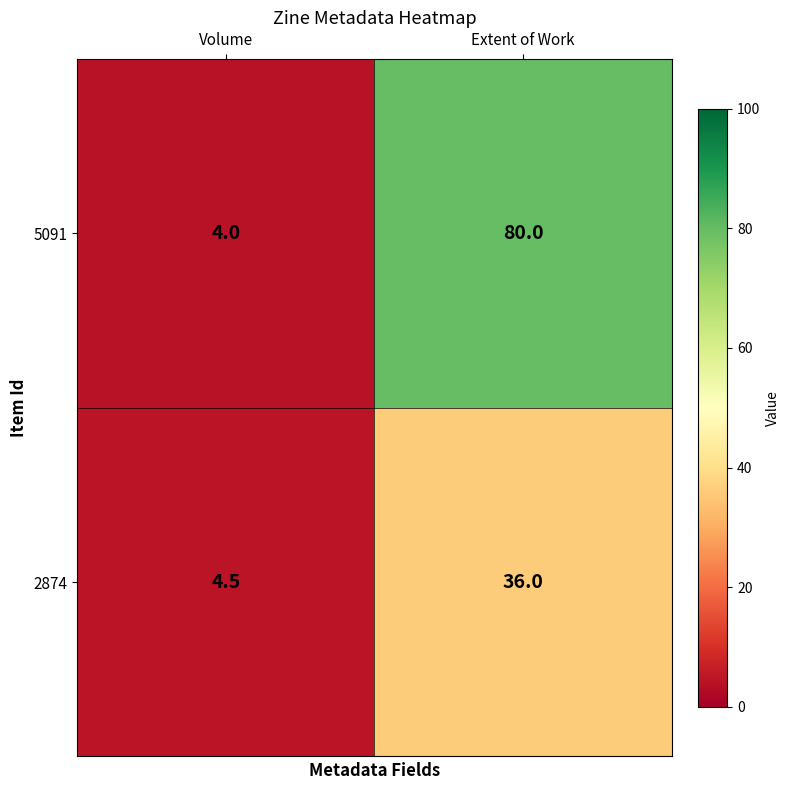

The value of 5091 at Extent of Work is 30.0. True or false?

False